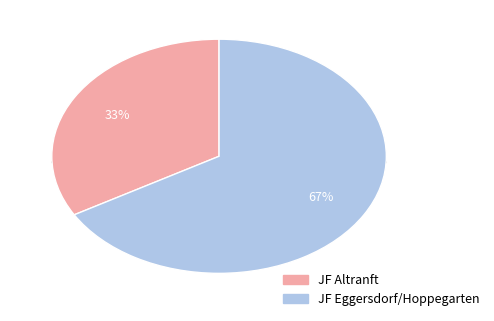

What percentage is NOT represented by JF Altranft?

66.7%